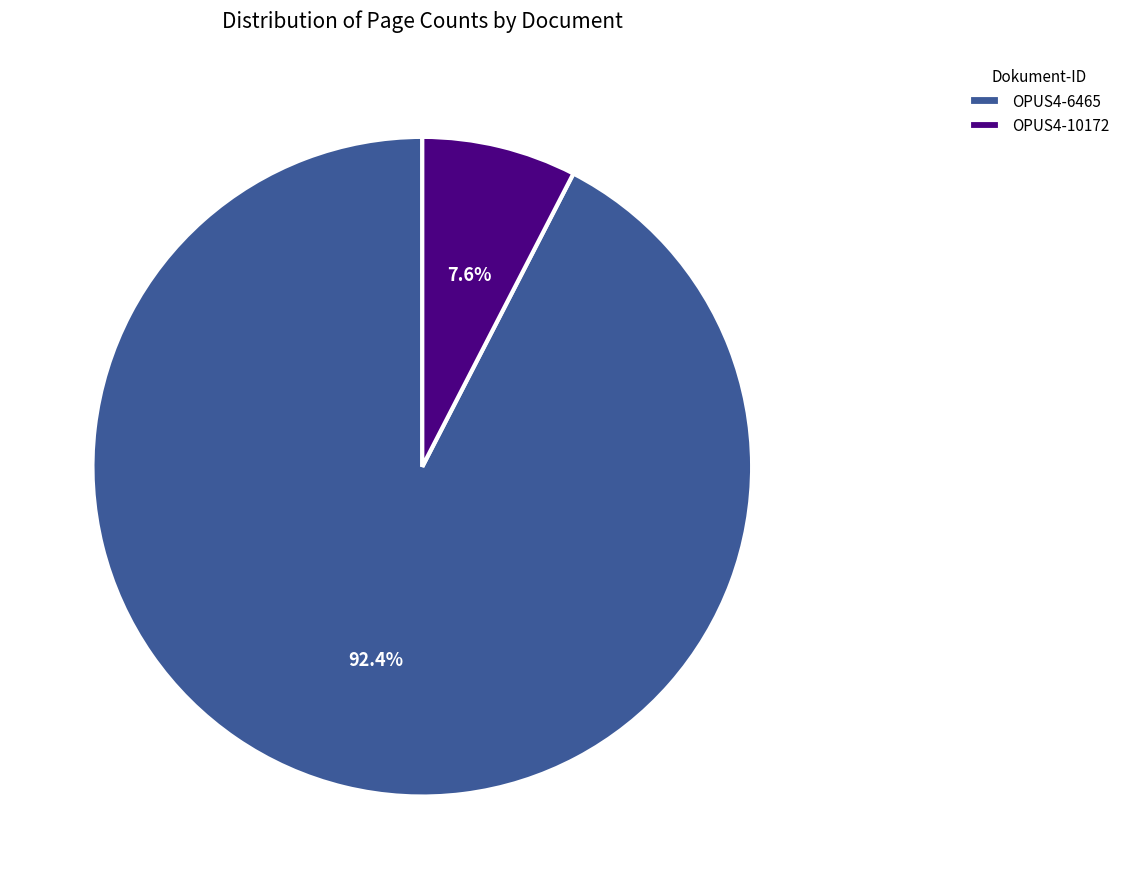

Which has a higher value, OPUS4-6465 or OPUS4-10172?

OPUS4-6465